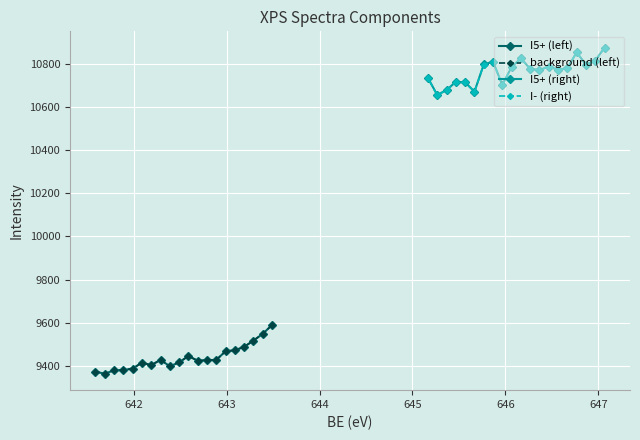

What is the value of the I5+ (left) point at the 3rd from the left?

9381.5